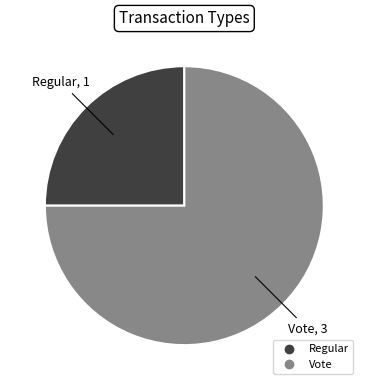

Which slice is the largest?

Vote